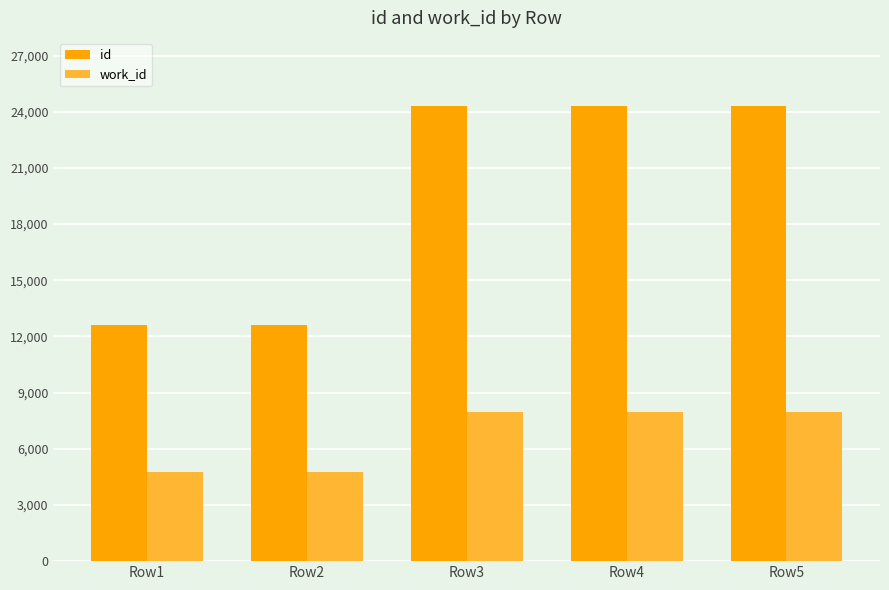

True or false: work_id has a value of 4943 at Row3.

False